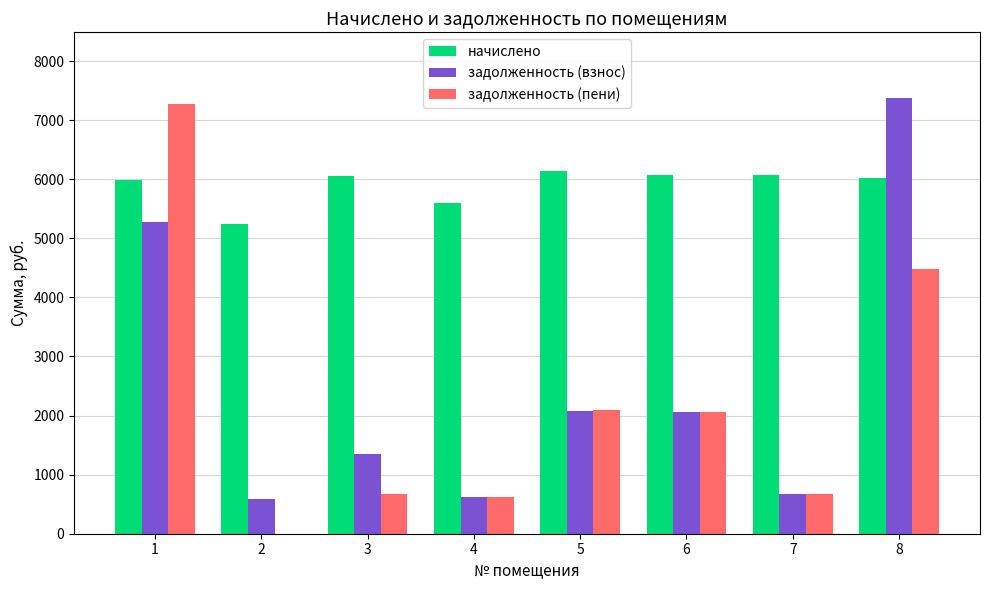

What is the greatest value displayed?

7378.7